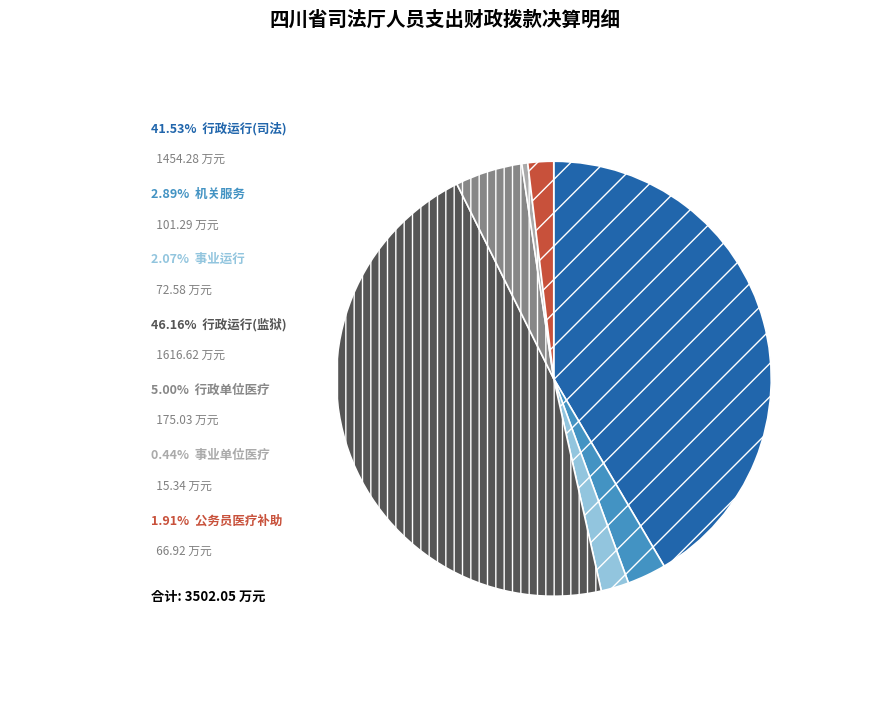

Is there any slice that represents more than half of the pie?

No